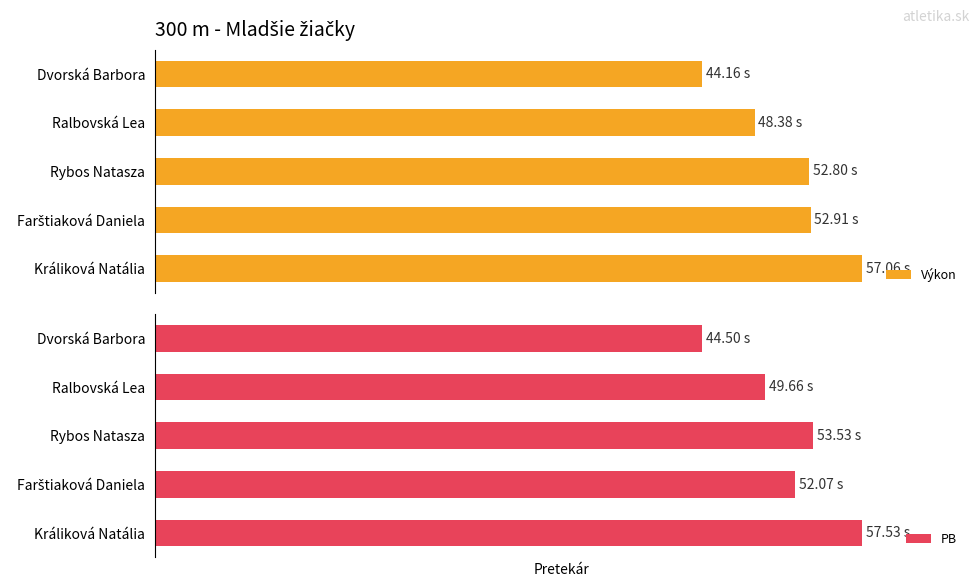

Where does the Výkon series first go above 52?

Rybos Natasza